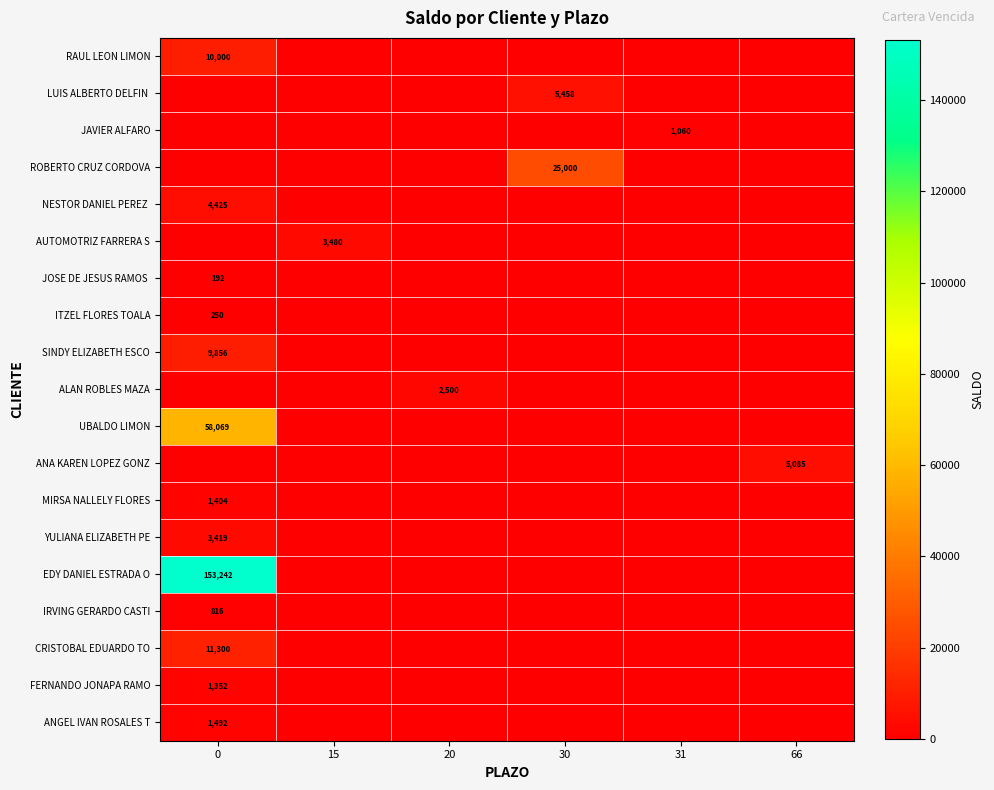

What is the spread (max minus min) of values at 0?

153242.2